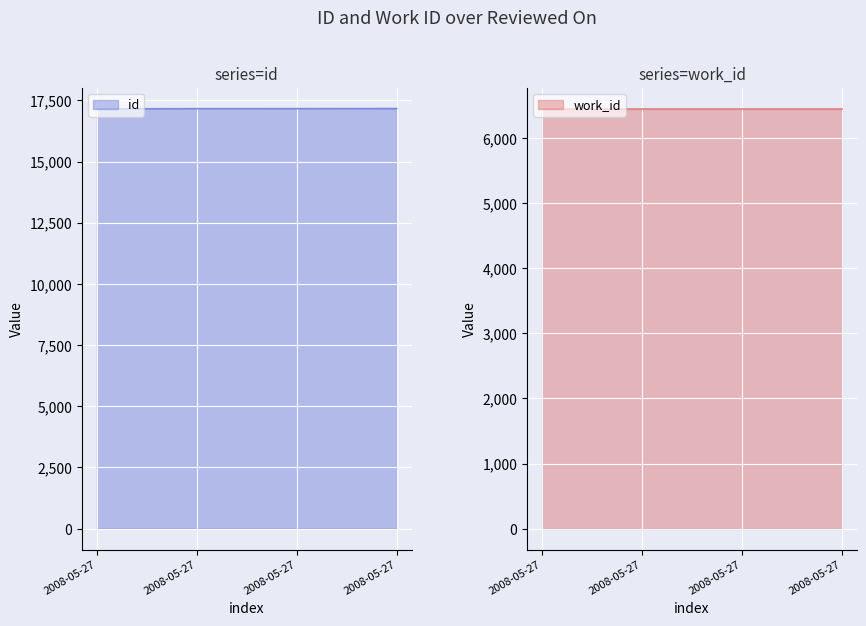

The value at 2008-05-27 is 11179. True or false?

False